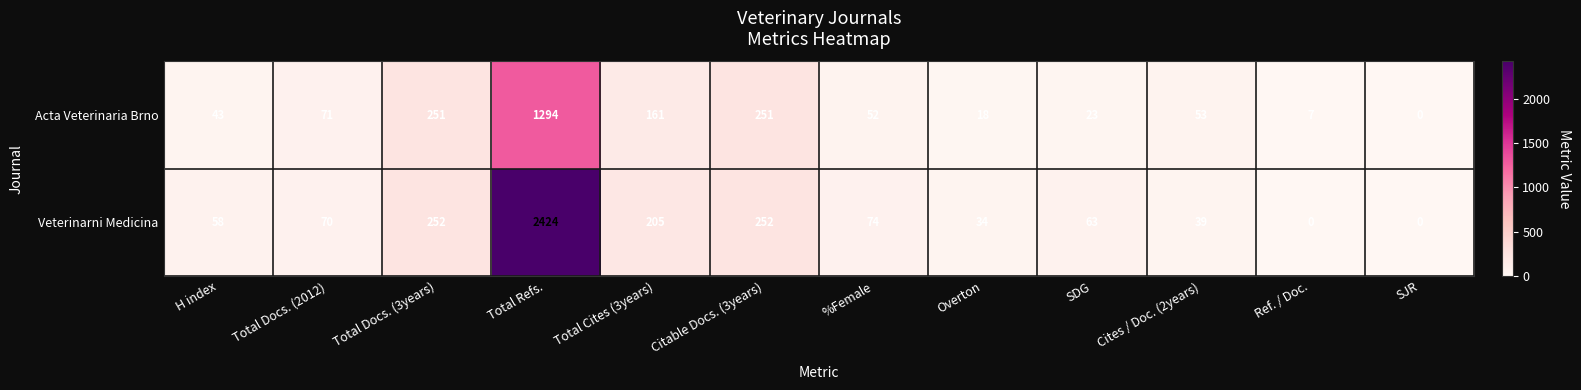

Reading right to left, what are all the values shown in this chart?

Acta Veterinaria Brno: 0	7	53	23	18	52	251	161	1294	251	71	43
Veterinarni Medicina: 0	0	39	63	34	74	252	205	2424	252	70	58